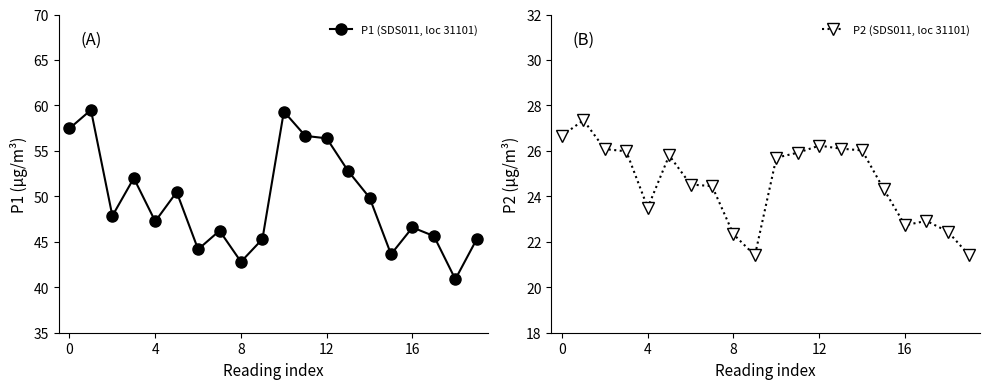

What is the average value of the P1 (SDS011, loc 31101) series?

49.5